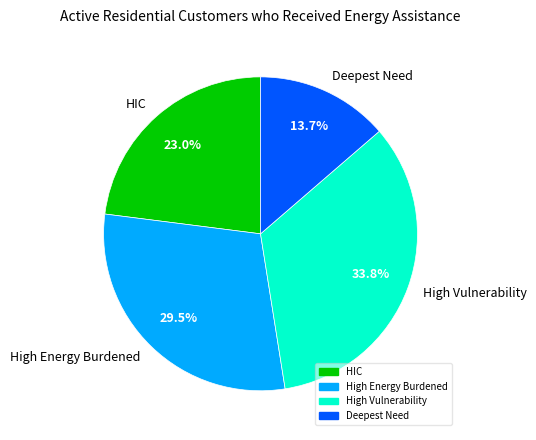

To the nearest percent, what percentage of the pie is High Vulnerability?

34%